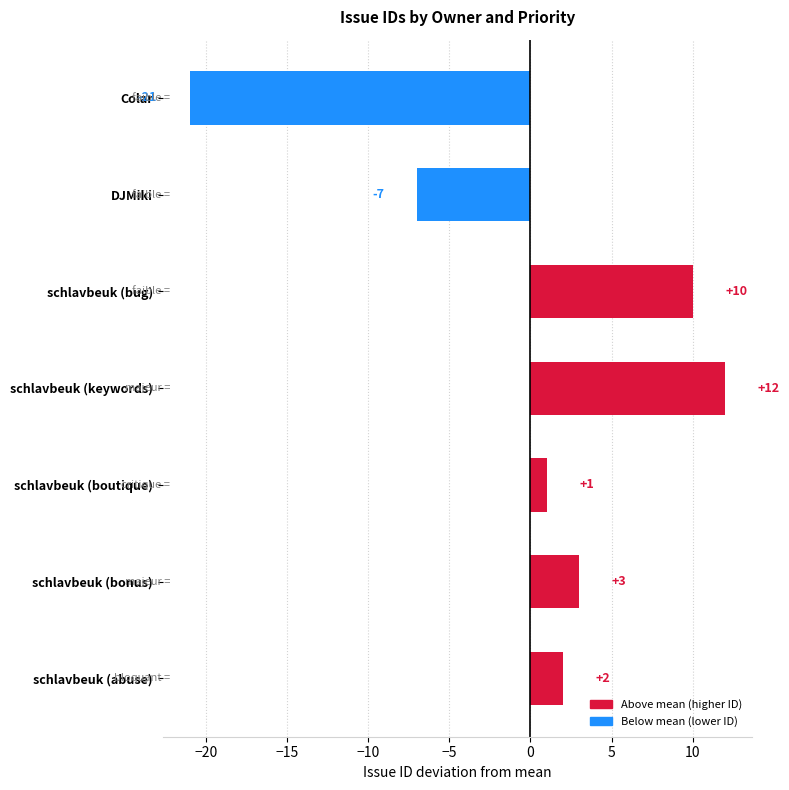

How many categories are shown in the chart?

7